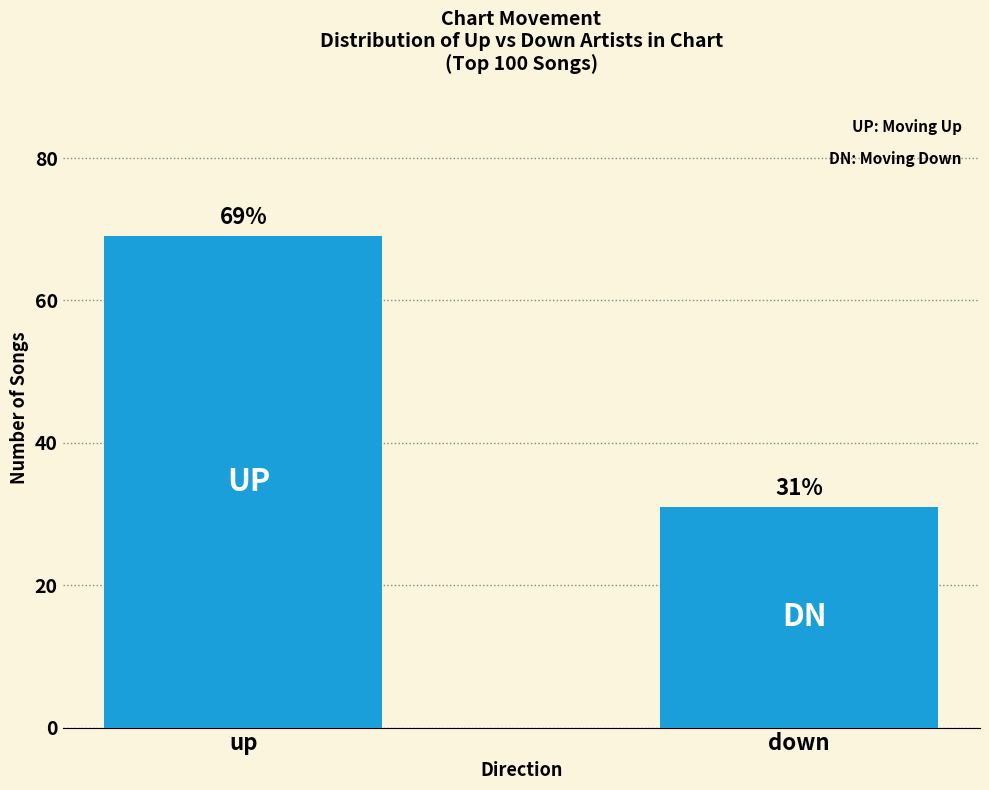

What is the sum of the values at up and down?

100